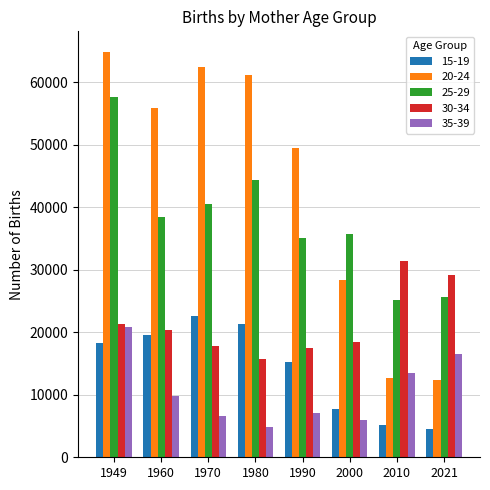

Are the bars horizontal?

No